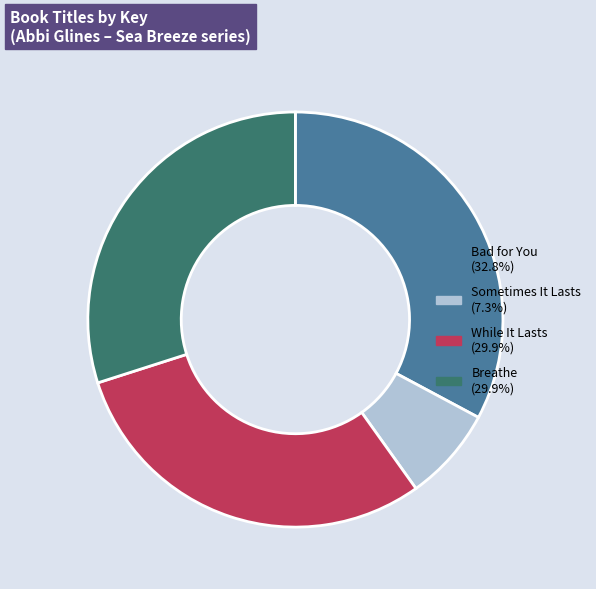

What is the largest slice in the pie chart?

Bad for You